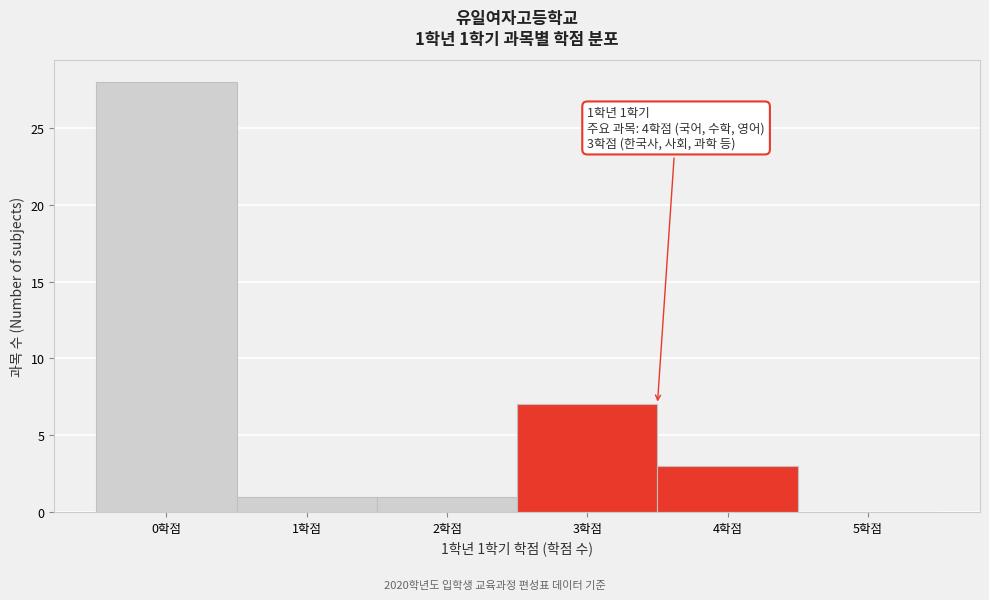

Reading left to right, what are all the values shown in this chart?

0학점=28	1학점=1	2학점=1	3학점=7	4학점=3	5학점=0